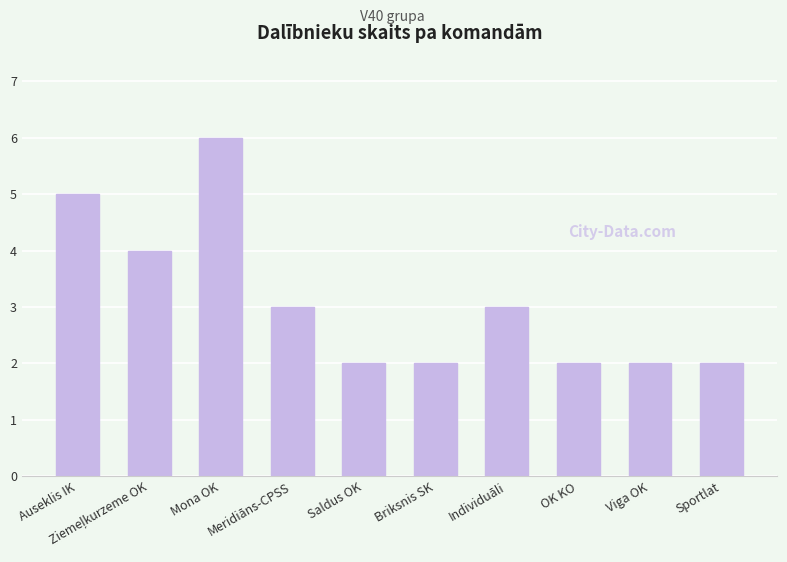

Reading left to right, list all the values displayed in this chart.

5	4	6	3	2	2	3	2	2	2